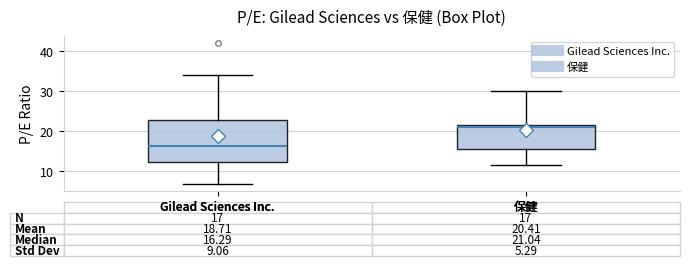

Which box's median line is the lowest?

Gilead Sciences Inc.